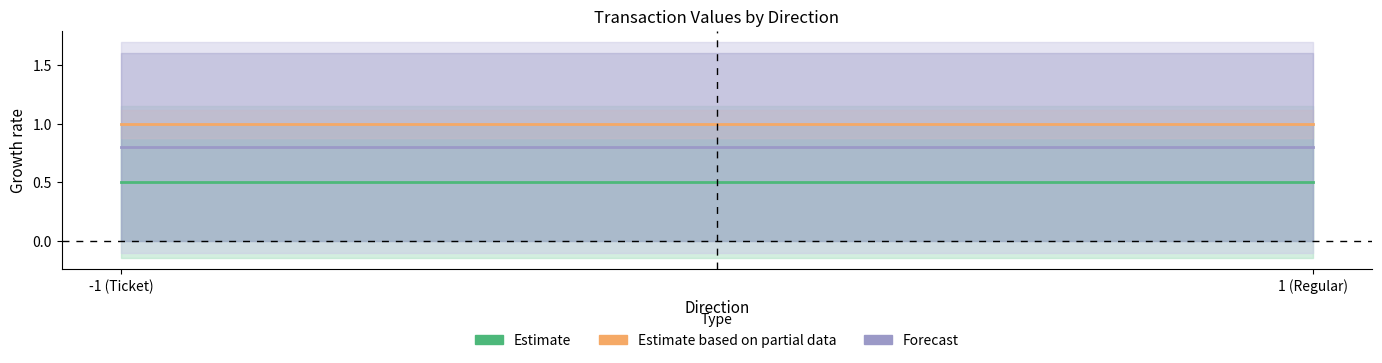

Reading left to right, what are all the values shown in this chart?

Estimate: -1 (Ticket)=0.5	1 (Regular)=0.5
Estimate based on partial data: -1 (Ticket)=1.0	1 (Regular)=1.0
Forecast: -1 (Ticket)=0.8	1 (Regular)=0.8